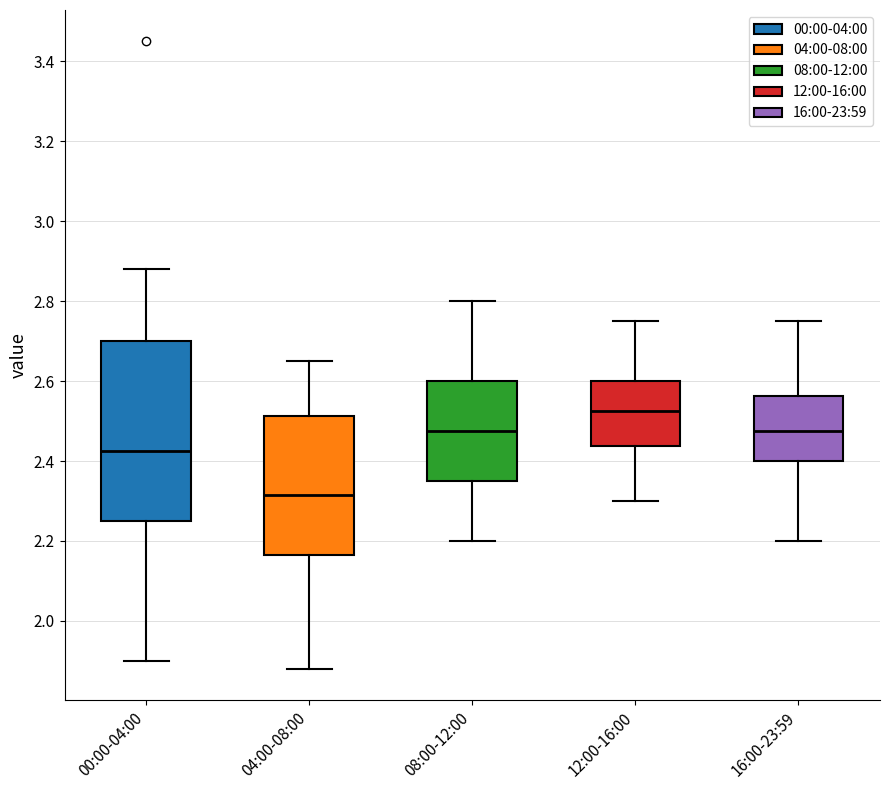

Reading left to right, read every box against the y-axis: the position of its median line, the range the box covers, and the ends of its whiskers. The values are not printed on the chart, so give them approximately, as read against the axis.

00:00-04:00: median 2.42, box 2.26 to 2.70, whiskers 1.90 to 2.88
04:00-08:00: median 2.32, box 2.16 to 2.52, whiskers 1.88 to 2.66
08:00-12:00: median 2.48, box 2.36 to 2.60, whiskers 2.20 to 2.80
12:00-16:00: median 2.52, box 2.44 to 2.60, whiskers 2.30 to 2.76
16:00-23:59: median 2.48, box 2.40 to 2.56, whiskers 2.20 to 2.76